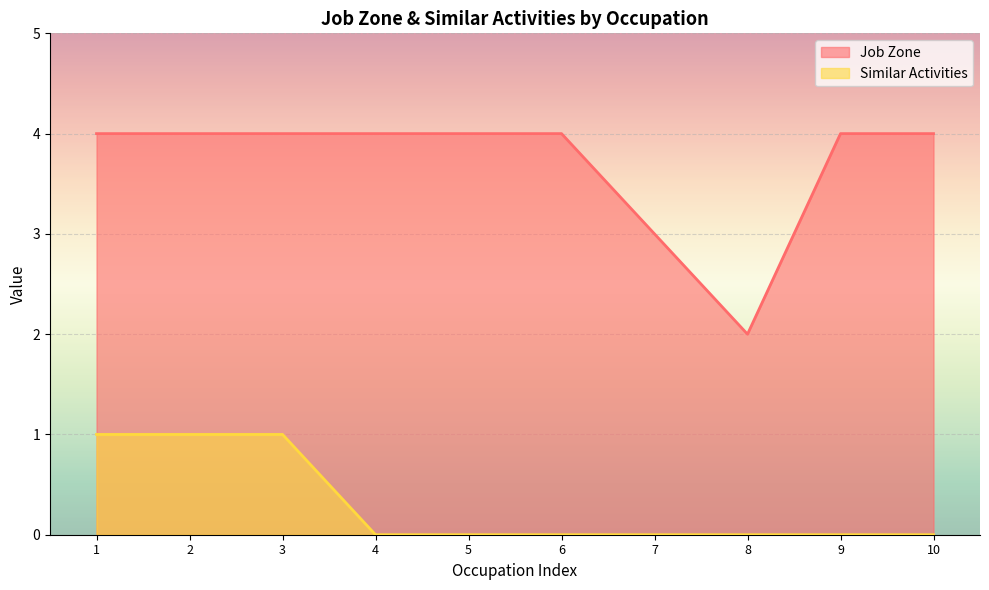

How many values in Similar Activities are above zero?

3